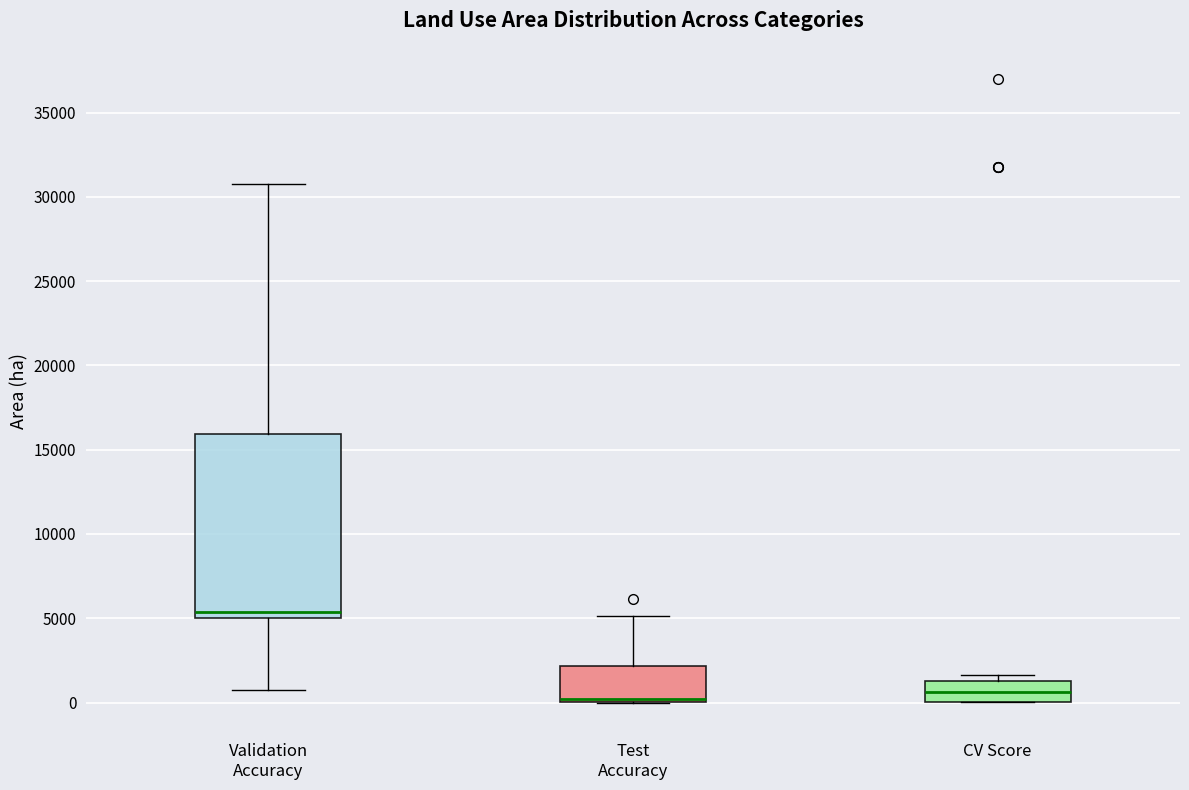

Which box's median line is the highest?

Validation Accuracy